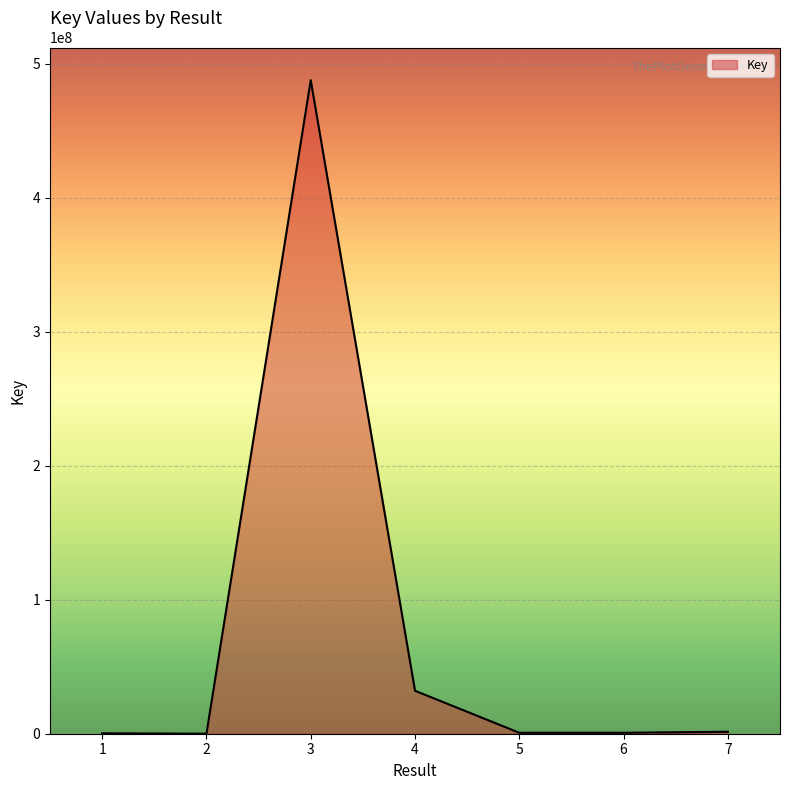

What is the sum of all values?

522927364